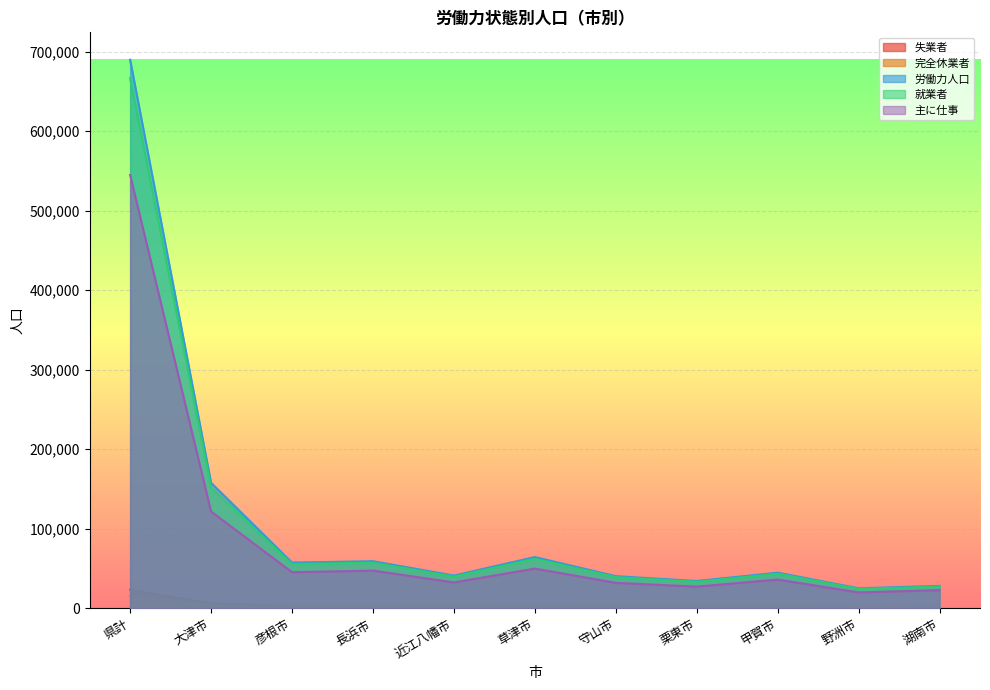

At which category is the sum across all series the highest?

県計